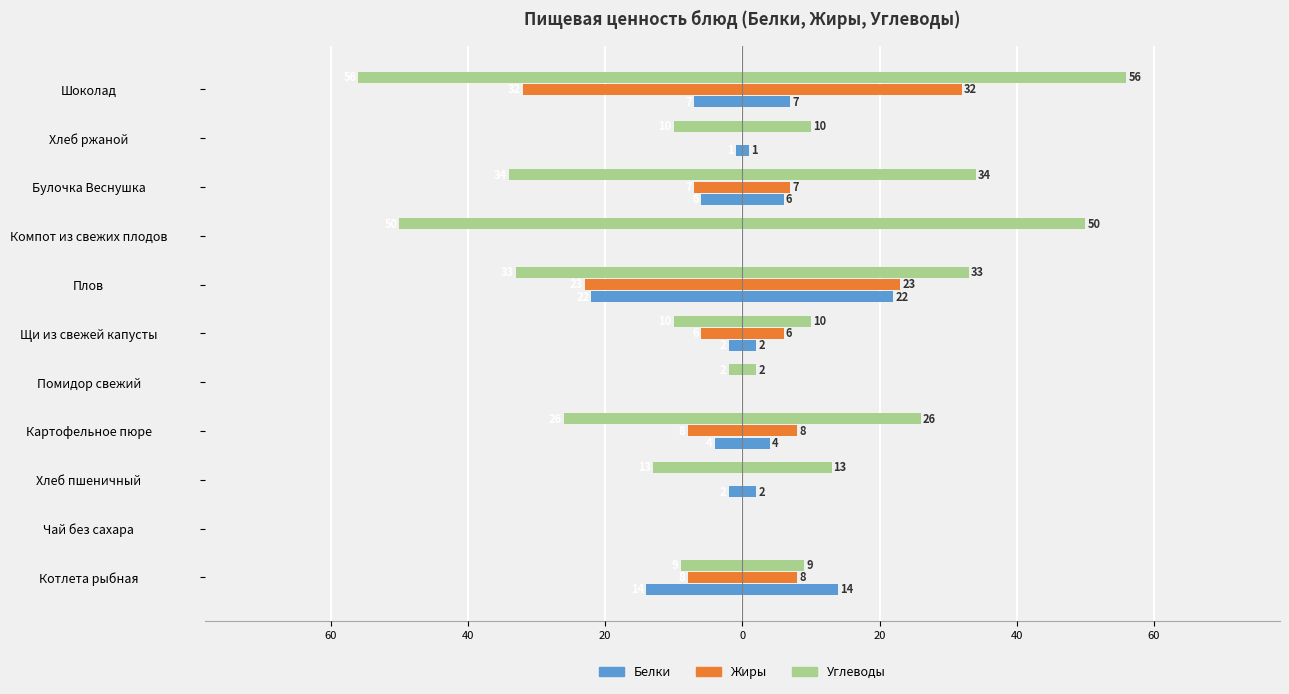

What are all the series names shown in the legend?

Белки, Жиры, Углеводы